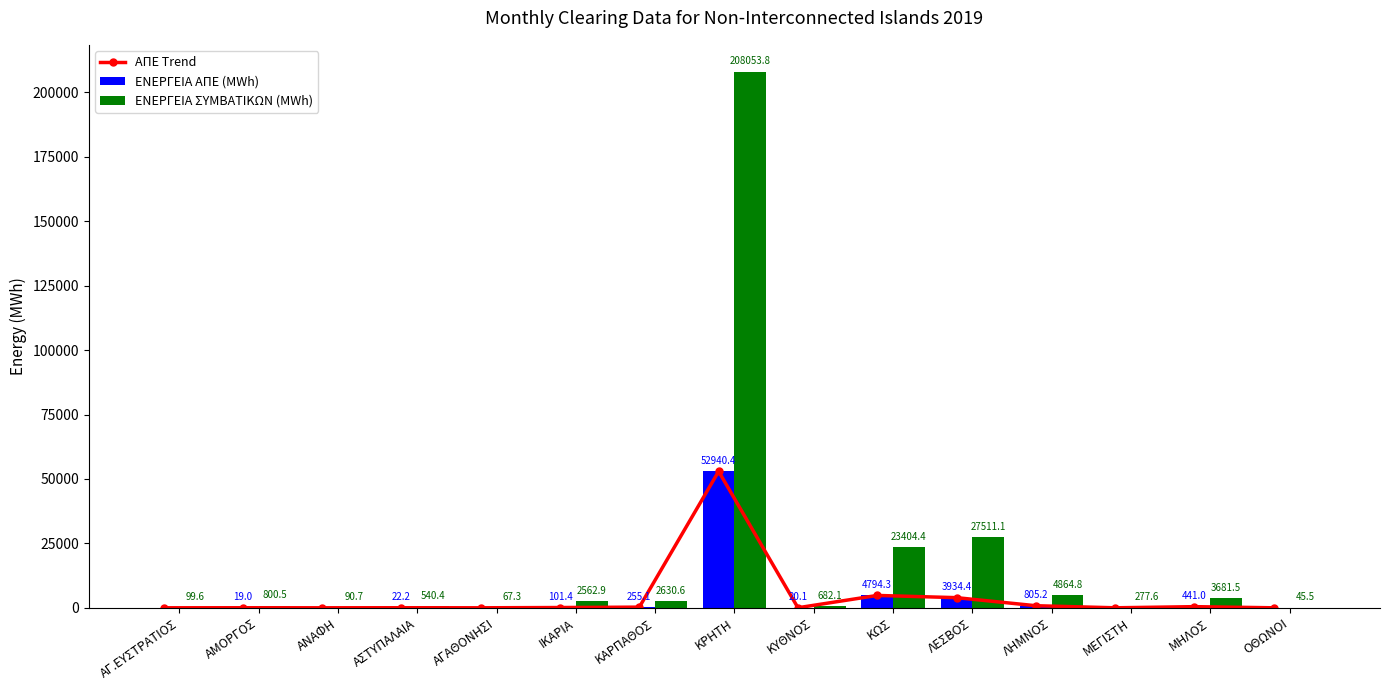

Is the value of ΕΝΕΡΓΕΙΑ ΑΠΕ (MWh) at ΚΡΗΤΗ greater than the value of ΕΝΕΡΓΕΙΑ ΣΥΜΒΑΤΙΚΩΝ (MWh) at ΛΗΜΝΟΣ?

Yes